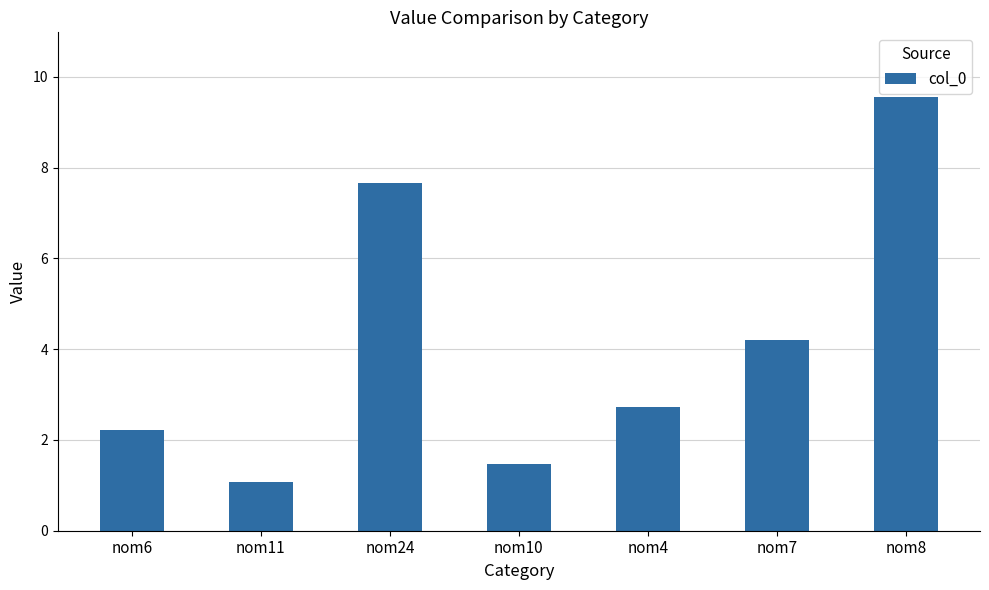

What is the difference between the second highest and minimum values?

6.6